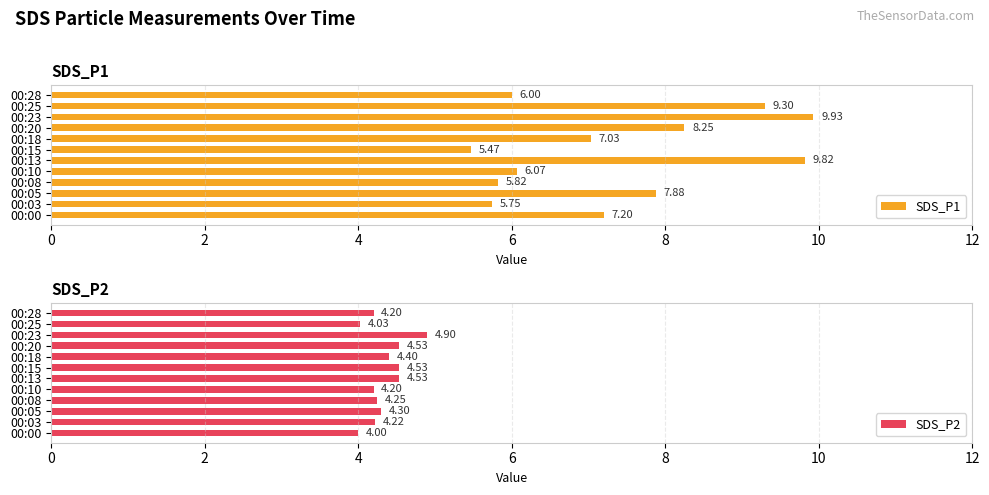

What is the value of the SDS_P1 bar at the 10th from the left?

9.9